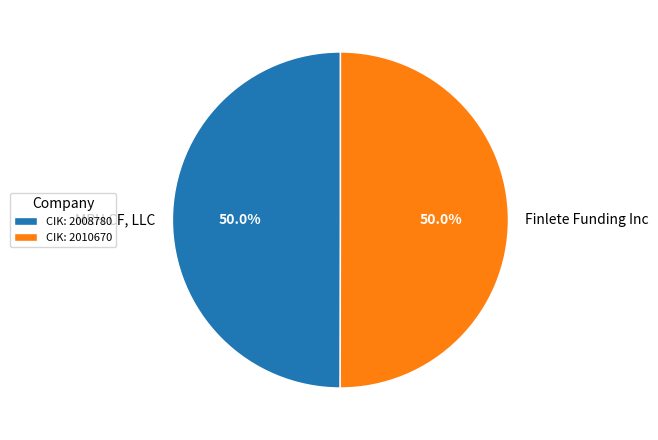

How many slices are in this pie chart?

2